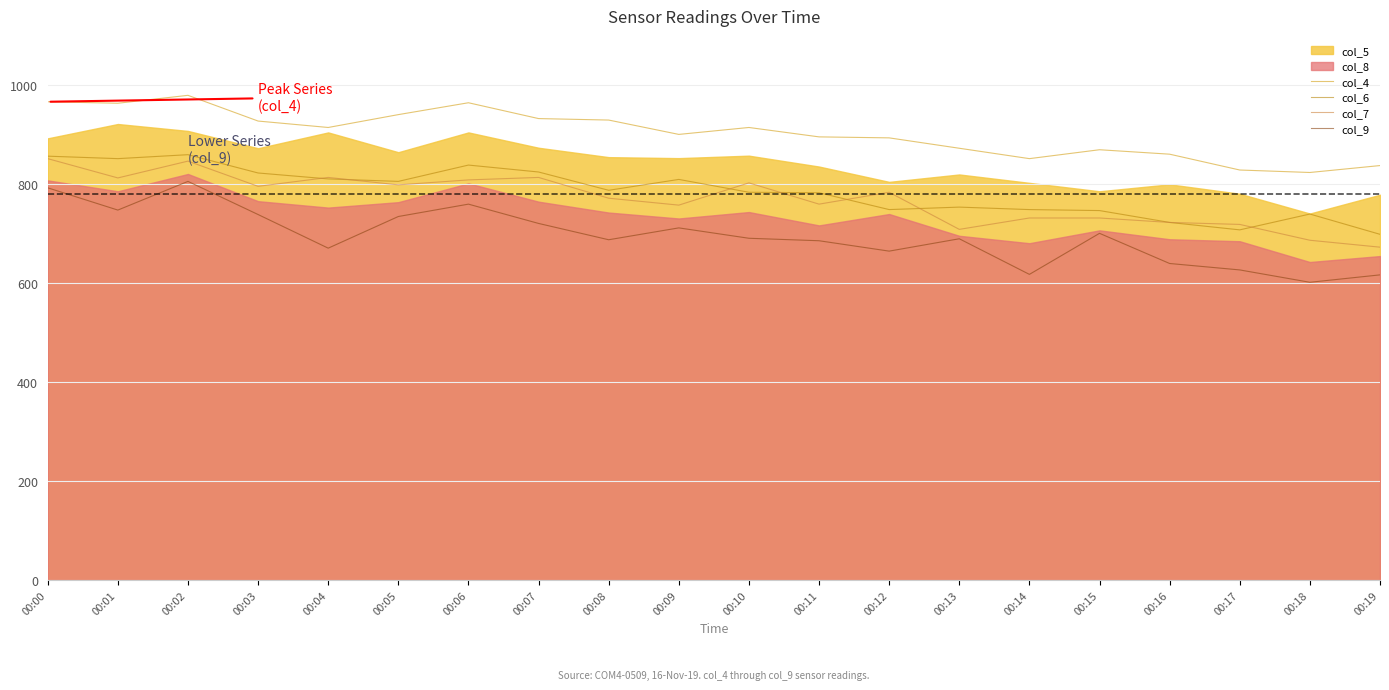

What is the lowest value of the col_9 series?

602